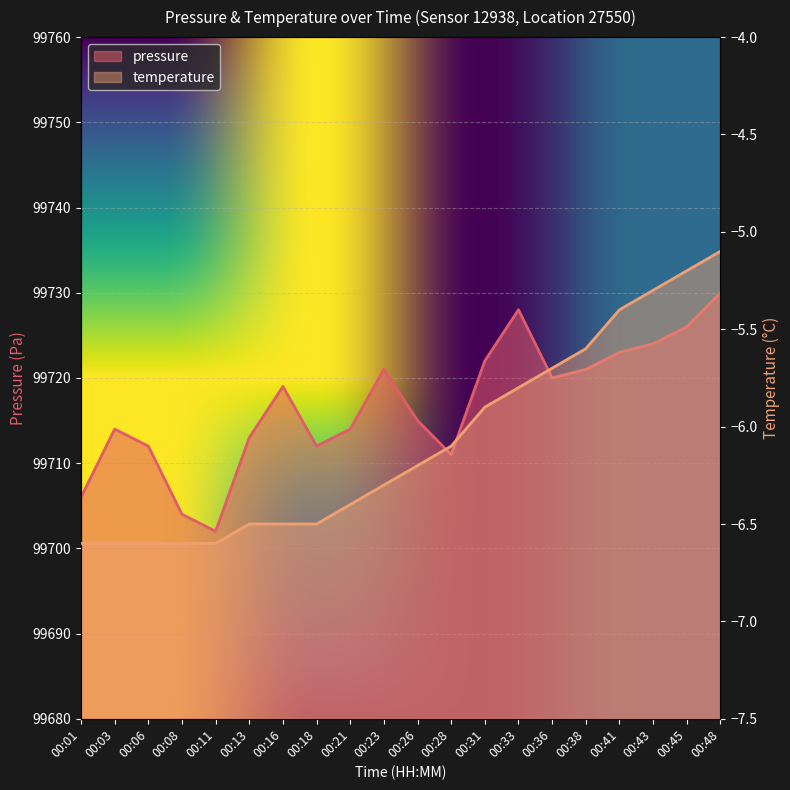

What is the sum of all values?

1994337